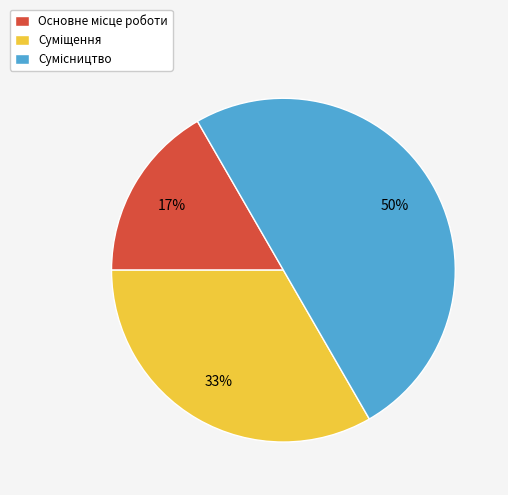

To the nearest percent, what is the average slice percentage?

33%